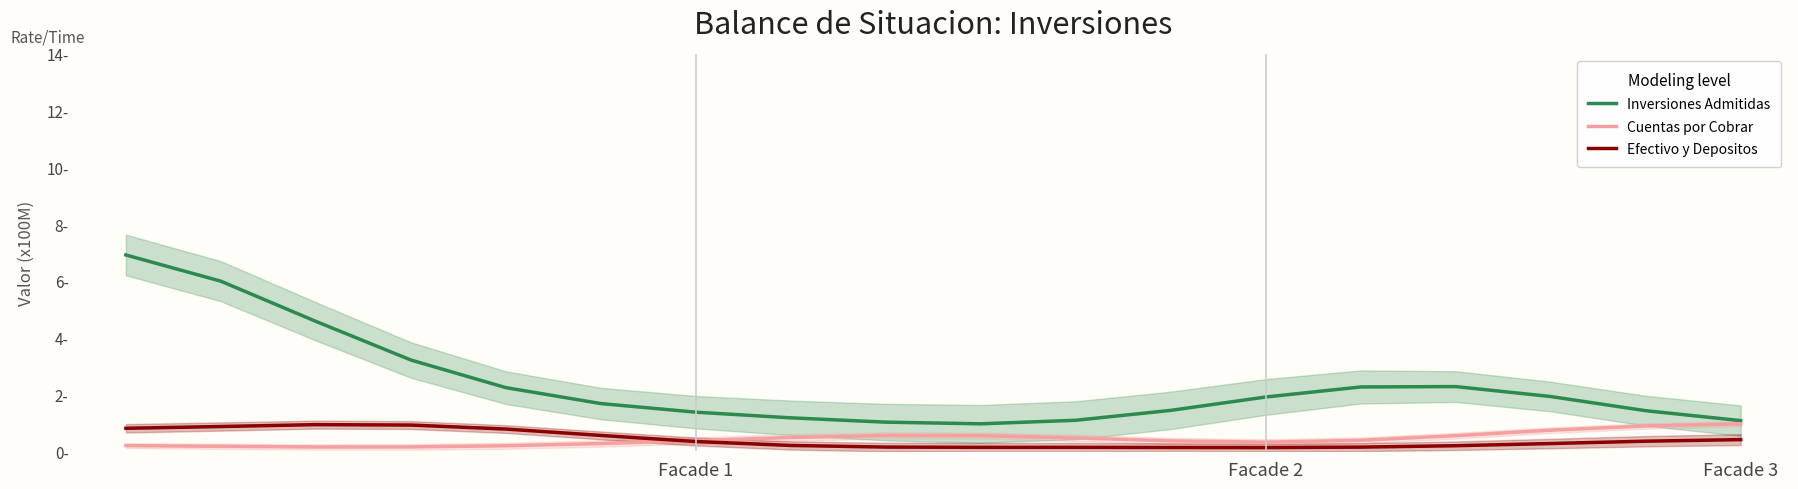

Which series has the largest range (max minus min)?

Inversiones Admitidas